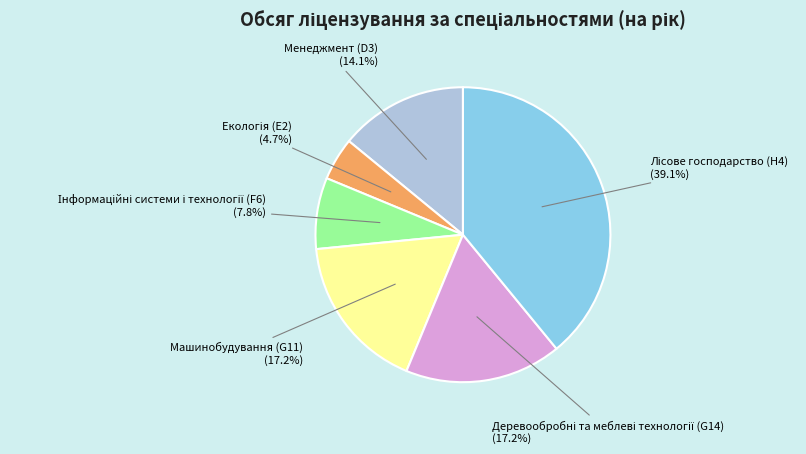

Is there any slice that represents more than half of the pie?

No